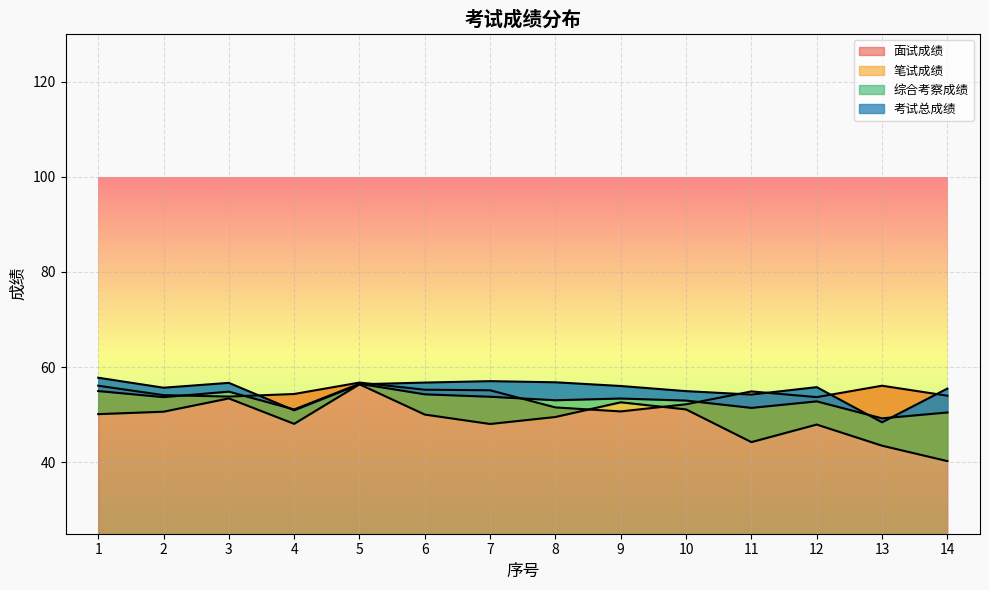

What is the minimum value for 面试成绩?

50.7